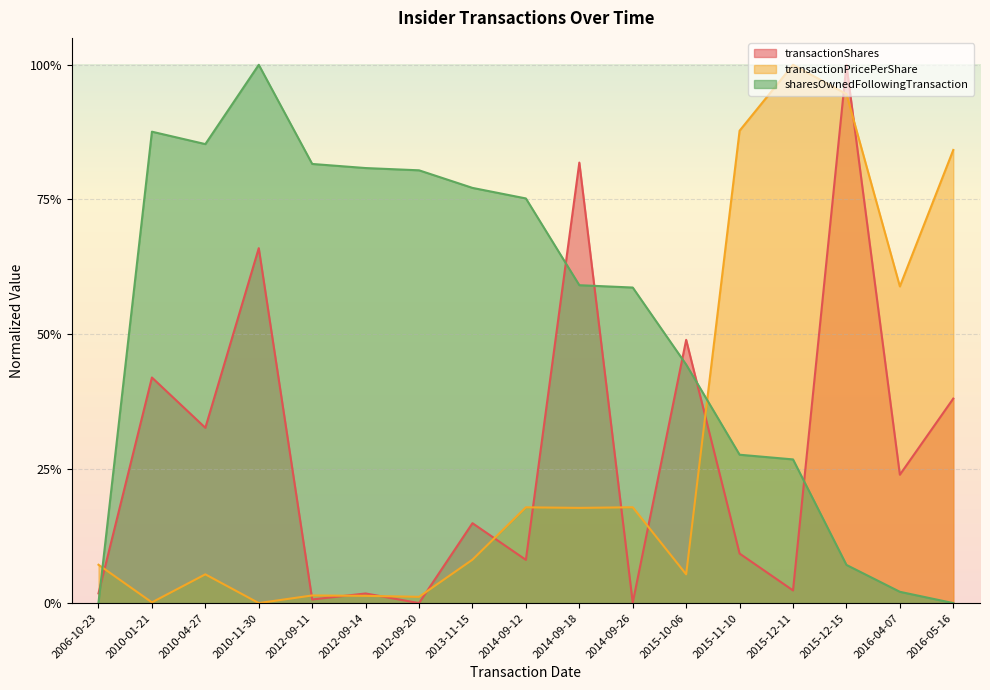

Reading right to left, extract all data points from this chart.

transactionShares: 0.4	0.2	1.0	0.0	0.1	0.5	0.0	0.8	0.1	0.1	0.0	0.0	0.0	0.7	0.3	0.4	0.0
transactionPricePerShare: 0.8	0.6	0.9	1.0	0.9	0.1	0.2	0.2	0.2	0.1	0.0	0.0	0.0	0.0	0.1	0.0	0.1
sharesOwnedFollowingTransaction: 0.0	0.0	0.1	0.3	0.3	0.4	0.6	0.6	0.8	0.8	0.8	0.8	0.8	1.0	0.9	0.9	0.0